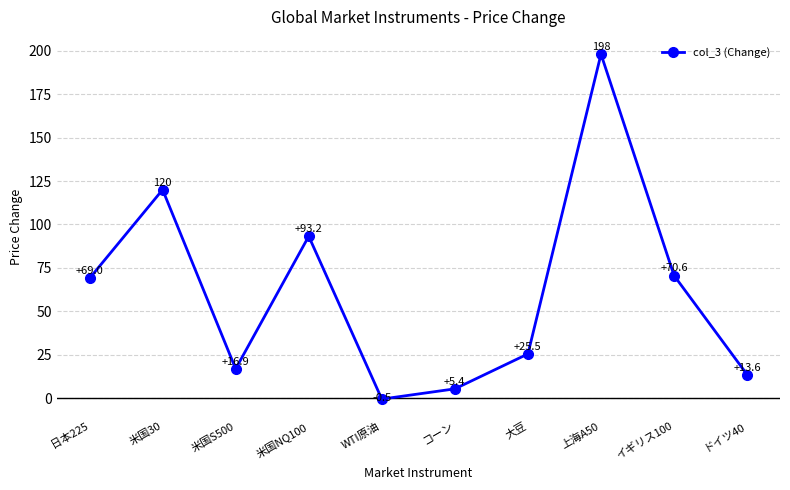

What is the average value?

61.2